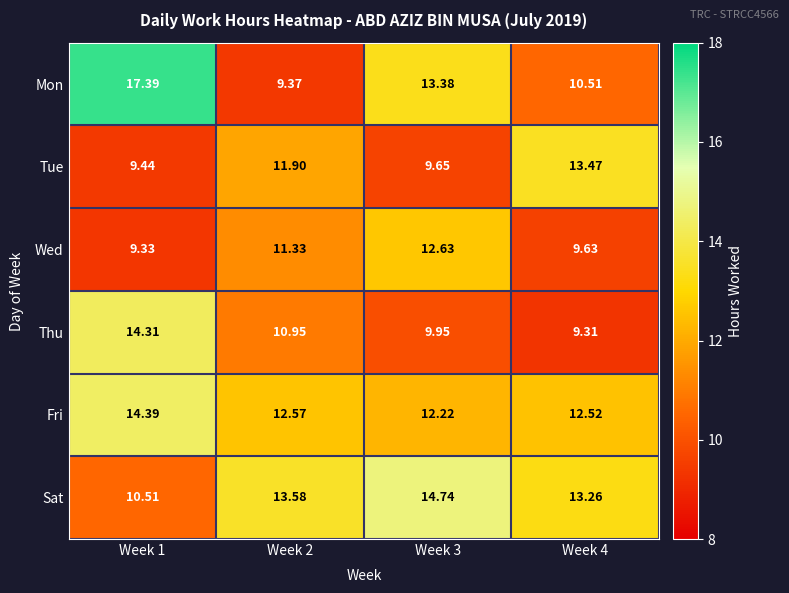

How many data points in Sat are above 13?

3